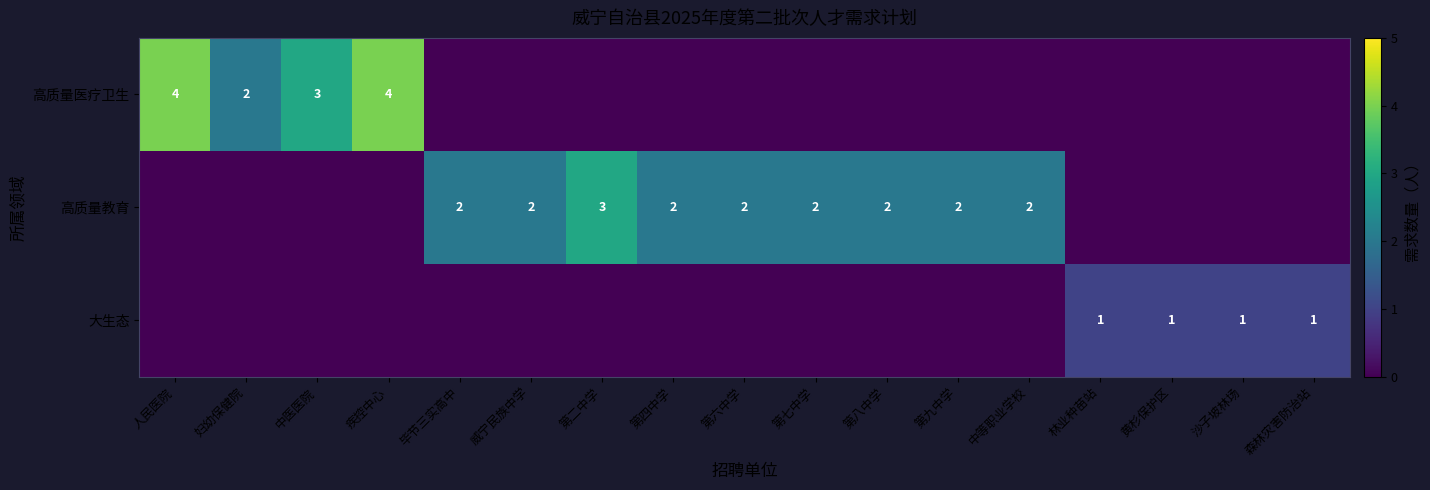

Which has a higher value, 第八中学 or 黄杉保护区?

第八中学